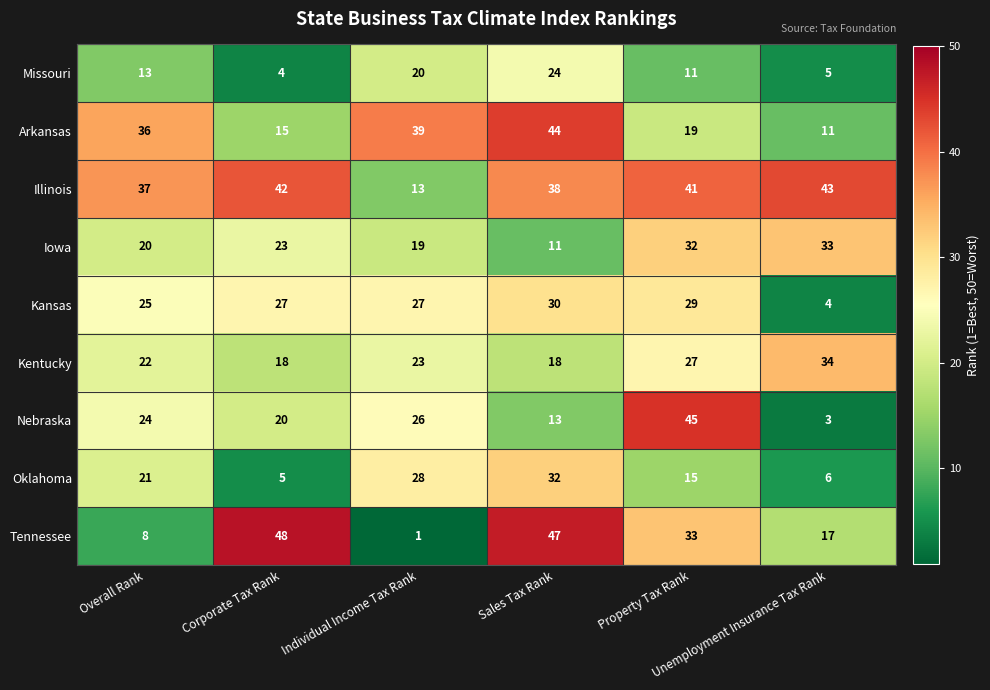

What is the average value of the Missouri series?

13